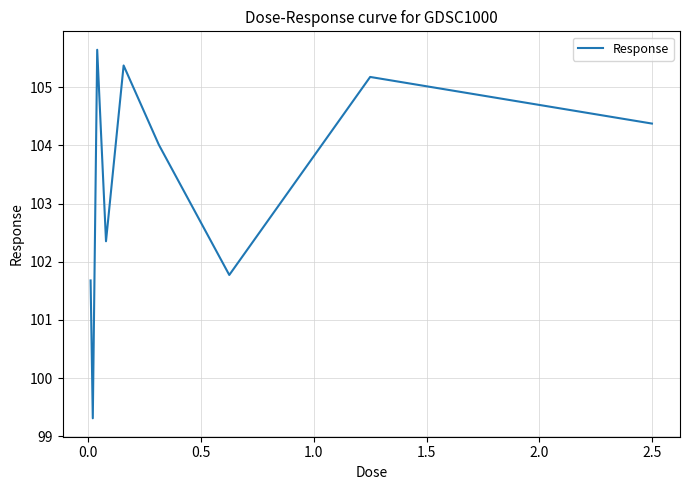

Count the number of values greater than 104.

5